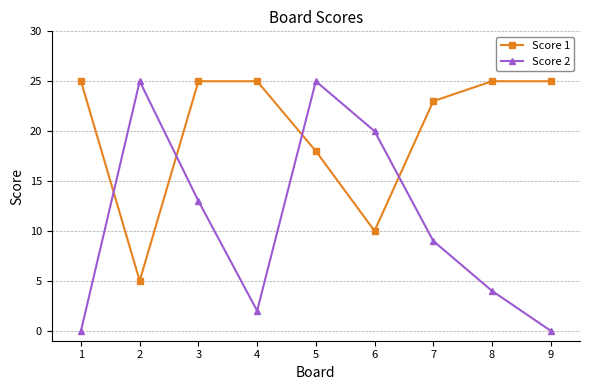

The value of Score 2 at 5 is 39. True or false?

False